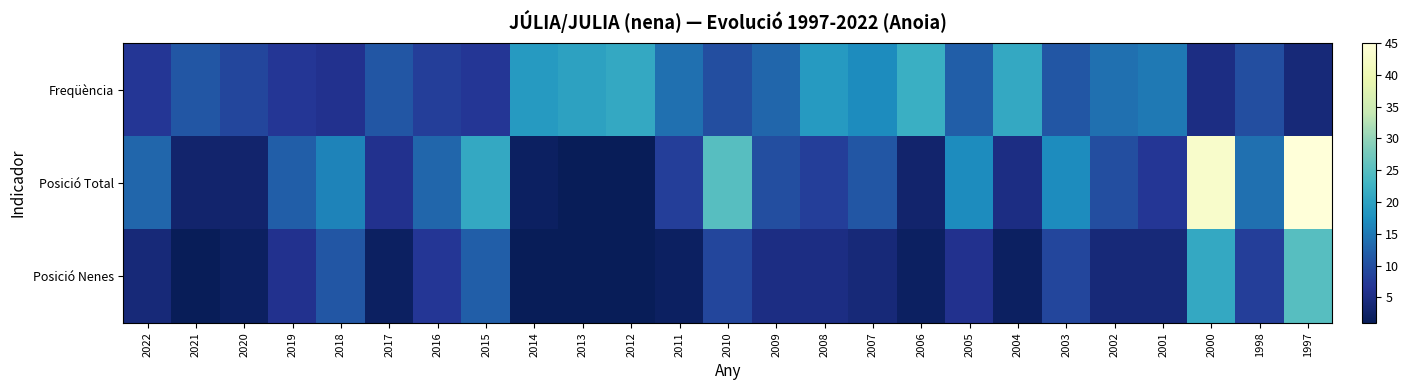

Reading left to right, extract all data points from this chart.

Freqüència: 2022=7	2021=11	2020=9	2019=7	2018=6	2017=11	2016=8	2015=7	2014=19	2013=20	2012=21	2011=14	2010=10	2009=13	2008=19	2007=17	2006=22	2005=12	2004=21	2003=11	2002=14	2001=15	2000=5	1998=10	1997=4
Posició Total: 2022=13	2021=3	2020=3	2019=12	2018=16	2017=6	2016=13	2015=21	2014=2	2013=1	2012=1	2011=8	2010=25	2009=10	2008=8	2007=11	2006=3	2005=17	2004=5	2003=17	2002=10	2001=7	2000=43	1998=14	1997=45
Posició Nenes: 2022=4	2021=1	2020=2	2019=6	2018=11	2017=2	2016=7	2015=12	2014=1	2013=1	2012=1	2011=2	2010=9	2009=5	2008=5	2007=4	2006=2	2005=6	2004=2	2003=9	2002=4	2001=4	2000=21	1998=8	1997=25